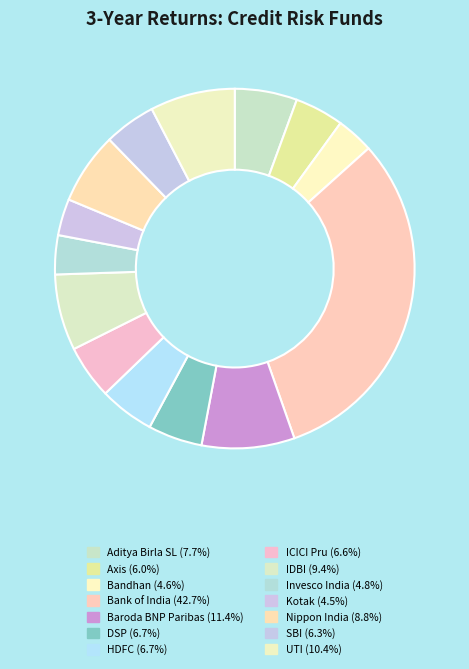

Between SBI and DSP, which is larger?

DSP